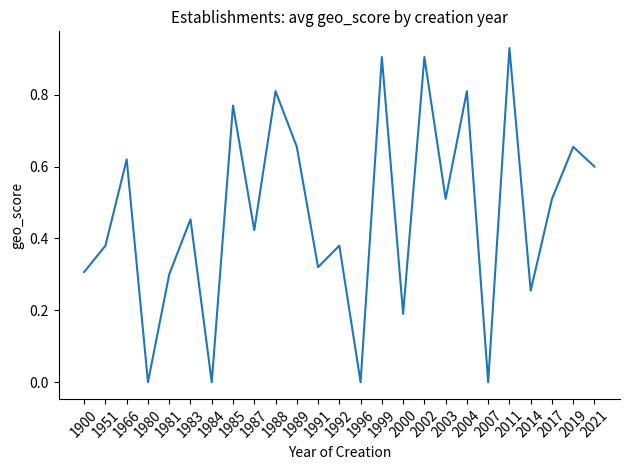

What is the change in value from 1951 to 2017?

+0.1